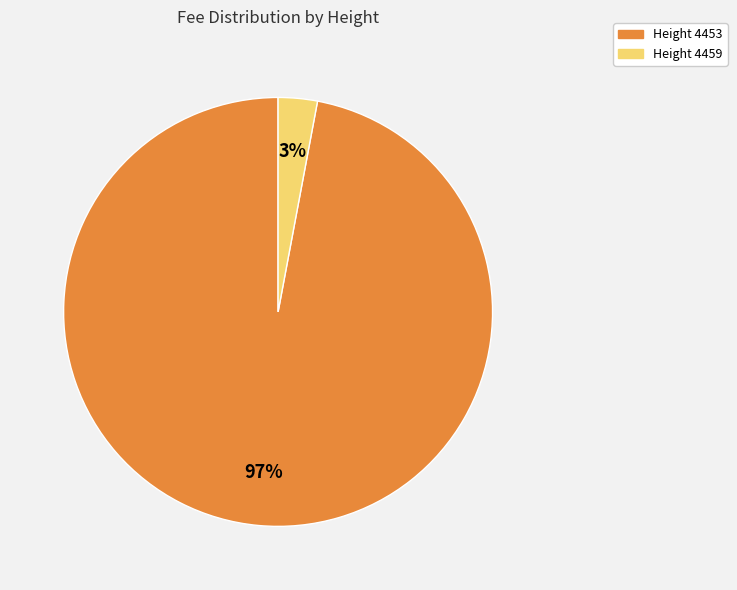

How many segments does this pie chart have?

2